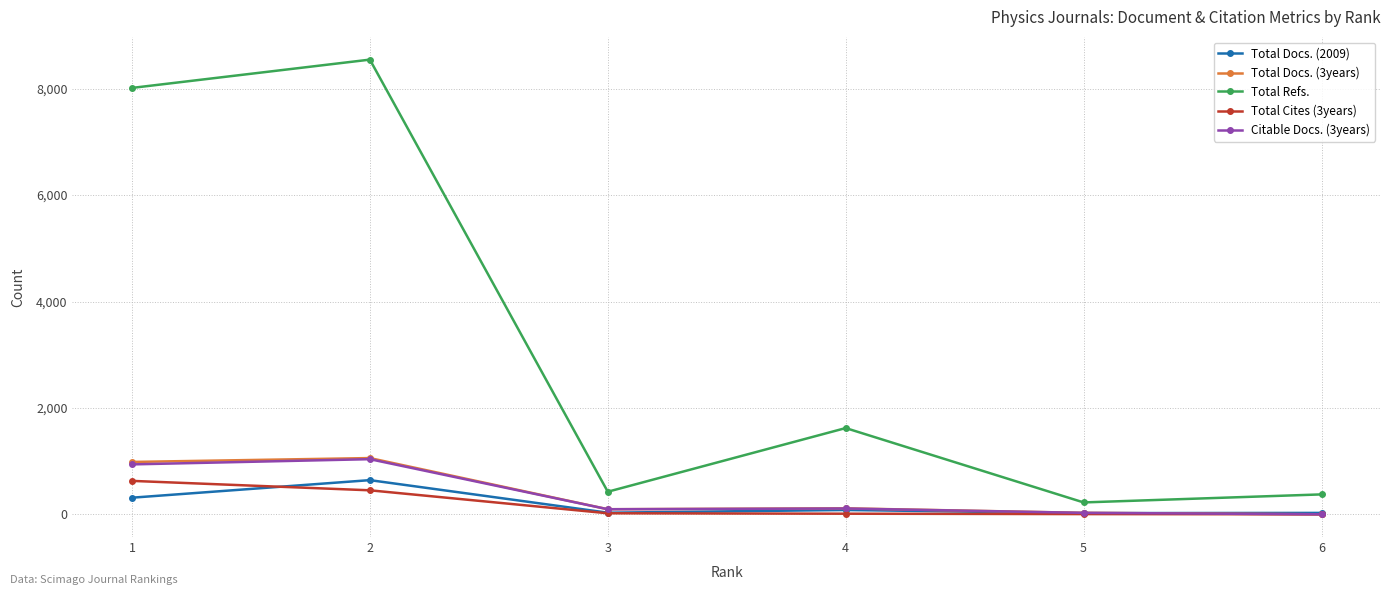

What is the difference between the second highest and second lowest values in the Total Docs. (2009) series?

286